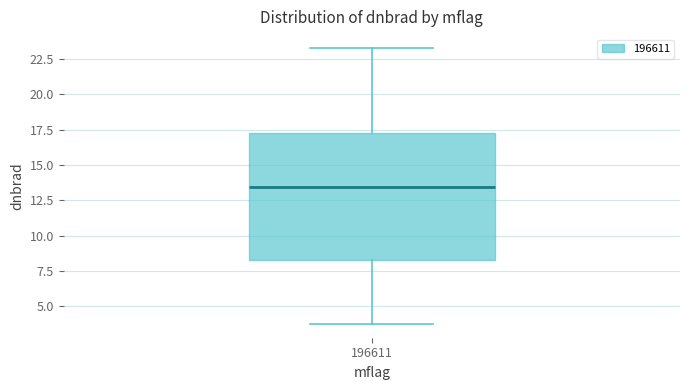

Transcribe this box plot: give where the median line is, the range the box spans, and where the two whiskers end, as read against the y-axis. The values are not printed on the chart, so give them approximately, as read against the axis.

median 13.5, box 8.5 to 17.5, whiskers 3.5 to 23.5